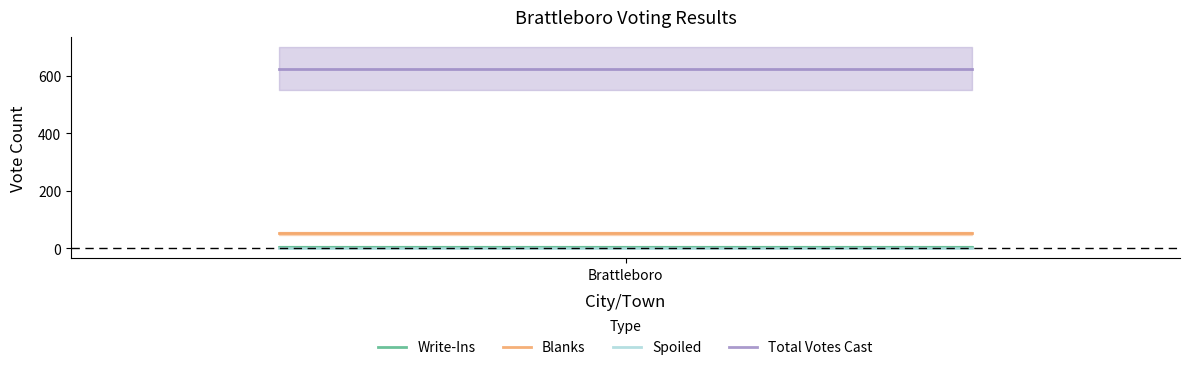

Count the number of data series in this chart.

4